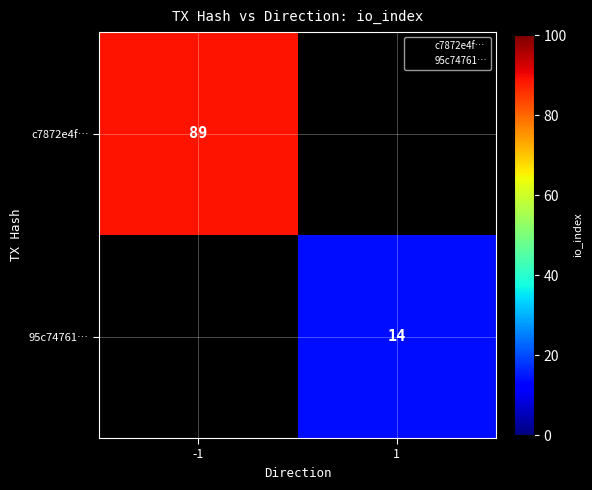

At -1, list the series in order from largest to smallest.

c7872e4f…, 95c74761…